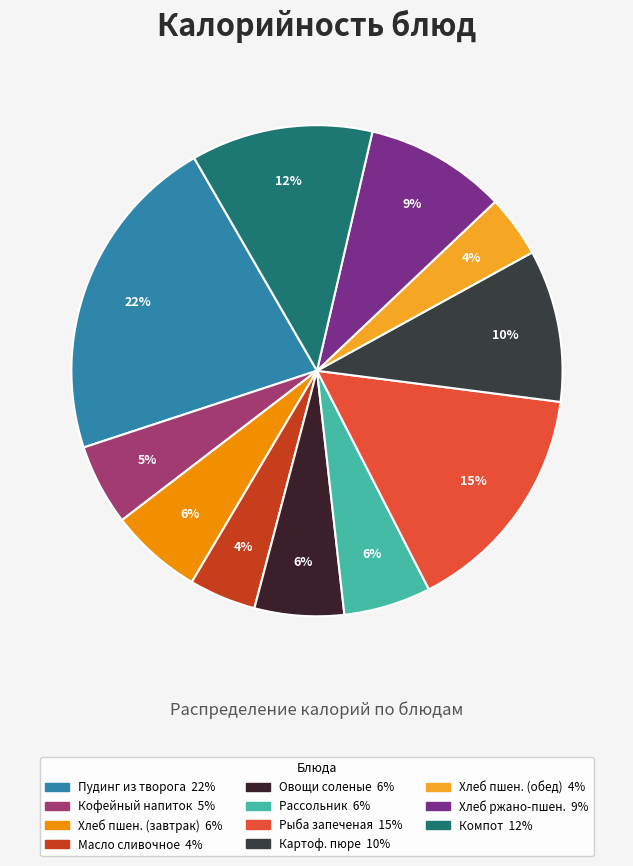

Count the number of slices in the pie.

11